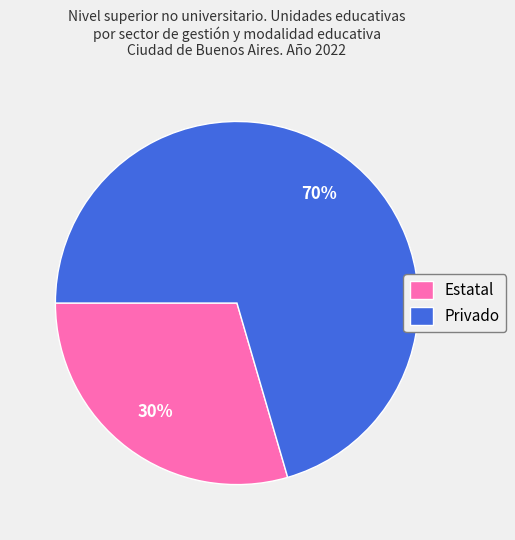

To the nearest percent, what is the average slice percentage?

50%